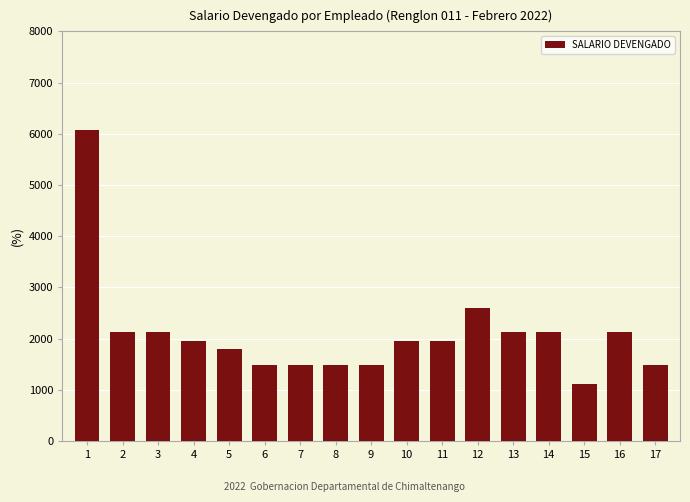

How many values are below 1960?

7